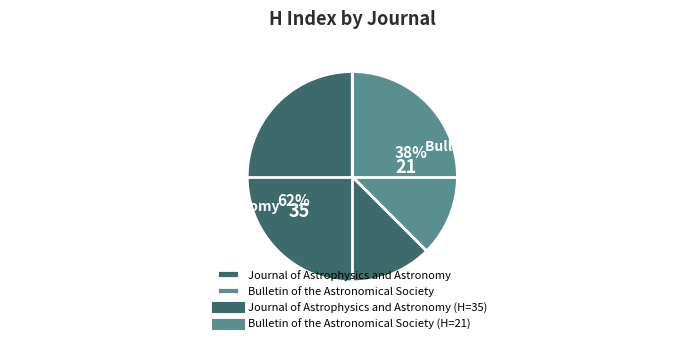

Is there a majority slice in this chart?

Yes